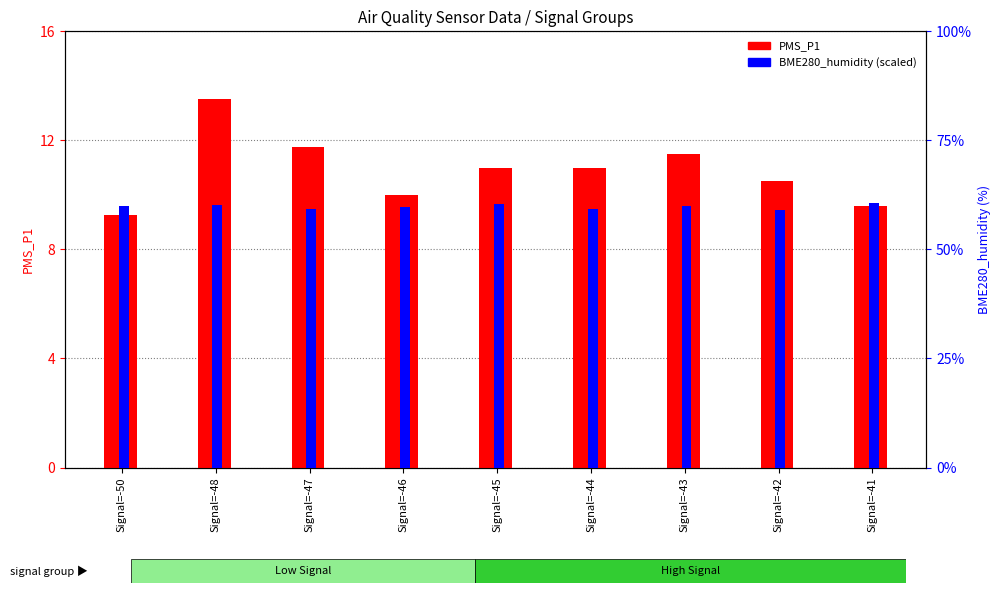

Rank the series by their average value, from lowest to highest.

BME280_humidity (scaled), PMS_P1